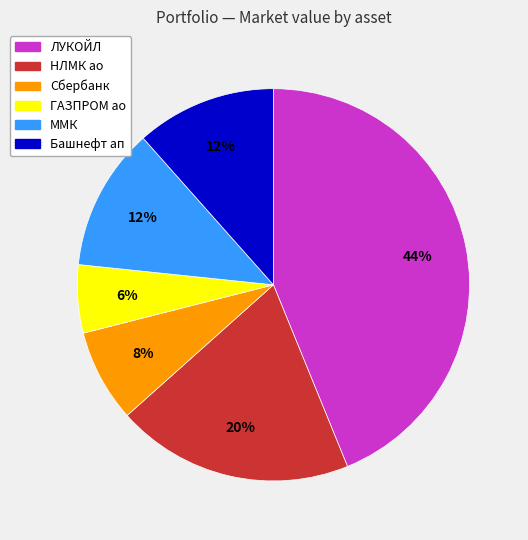

Is the sum of НЛМК ао and ЛУКОЙЛ greater than half?

Yes